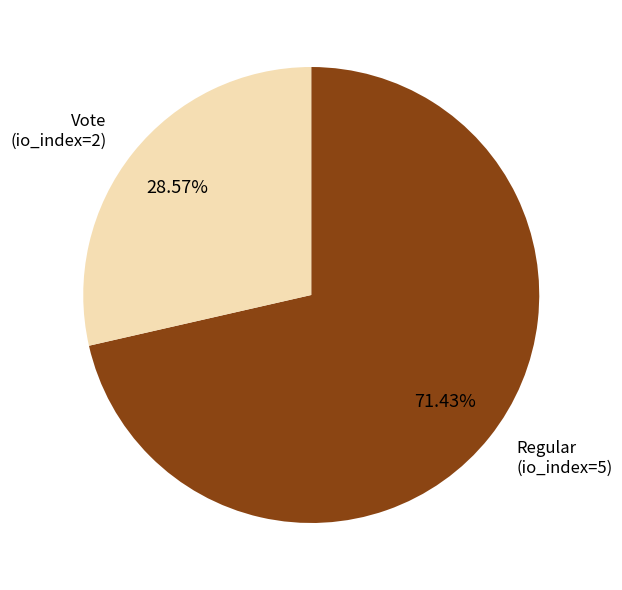

Is there any slice that represents more than half of the pie?

Yes